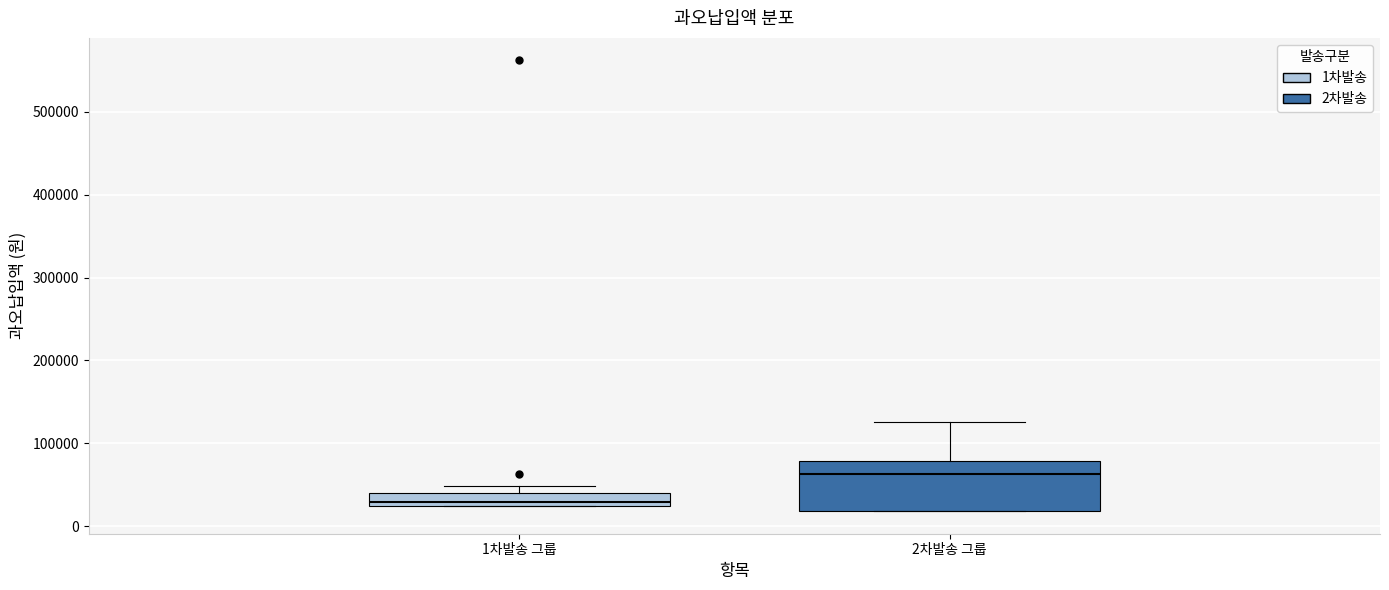

Reading left to right, transcribe this box plot: for each box, give where its median line is, the range the box spans, and where its two whiskers end, as read against the y-axis. The values are not printed on the chart, so give them approximately, as read against the axis.

1차발송 그룹: median 30000, box 20000 to 40000, whiskers 20000 to 50000
2차발송 그룹: median 60000, box 20000 to 80000, whiskers 20000 to 130000